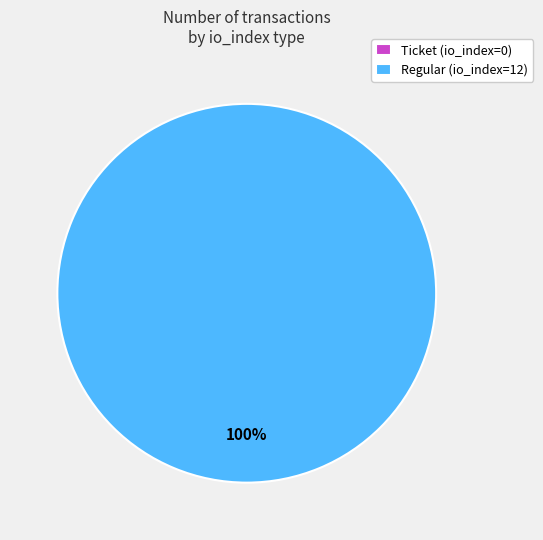

How many segments does this pie chart have?

2